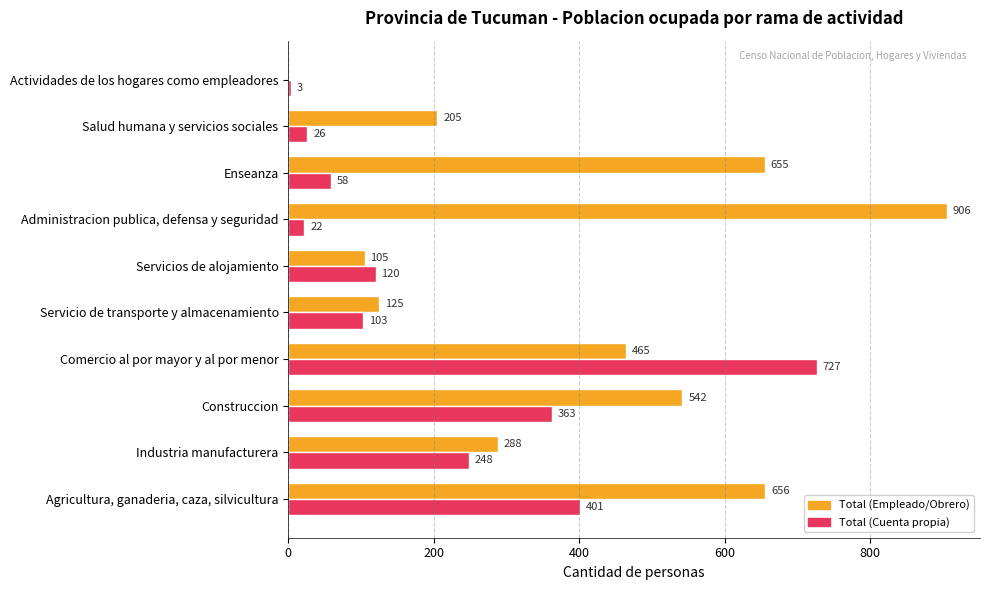

What is the sum of all Total (Empleado/Obrero) values?

3947